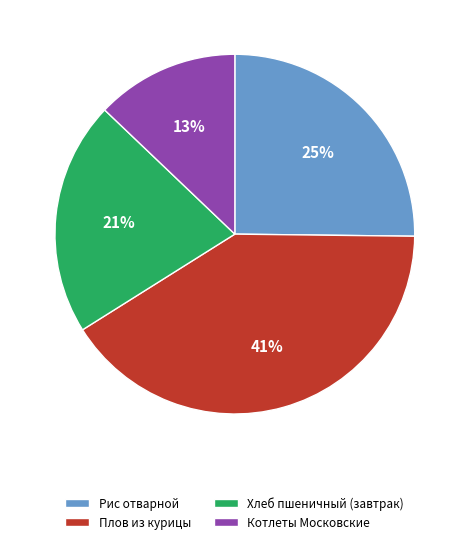

Which category has the smallest portion of the pie?

Котлеты Московские